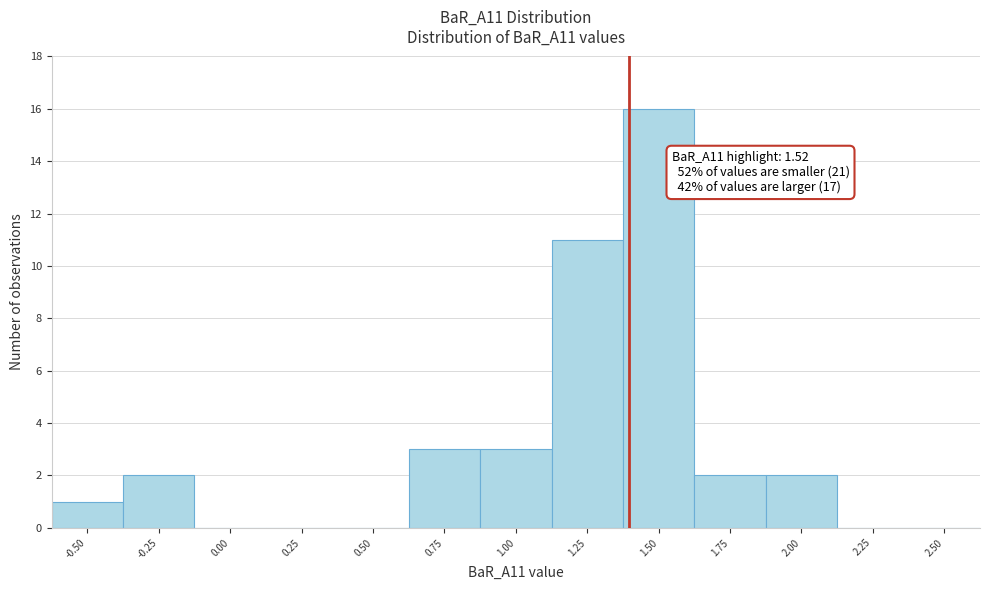

Reading left to right, transcribe all the data shown in this chart.

-0.50=1	-0.25=2	0.00=0	0.25=0	0.50=0	0.75=3	1.00=3	1.25=11	1.50=16	1.75=2	2.00=2	2.25=0	2.50=0